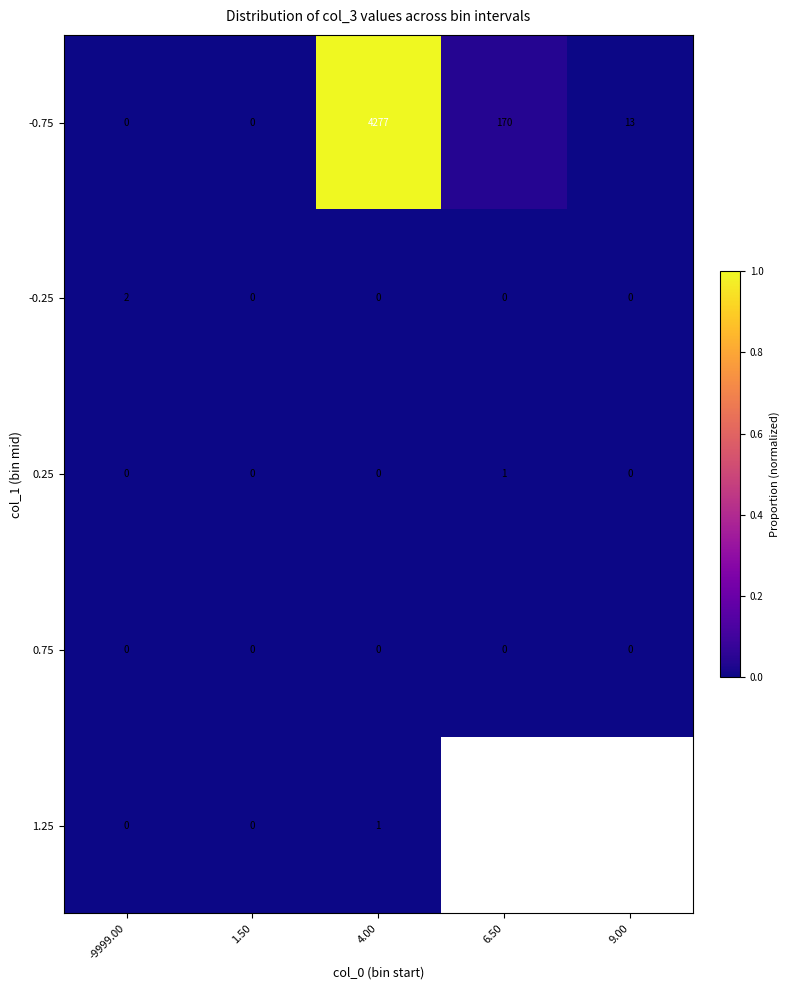

Between 1.50 and 9.00, which is larger?

9.00